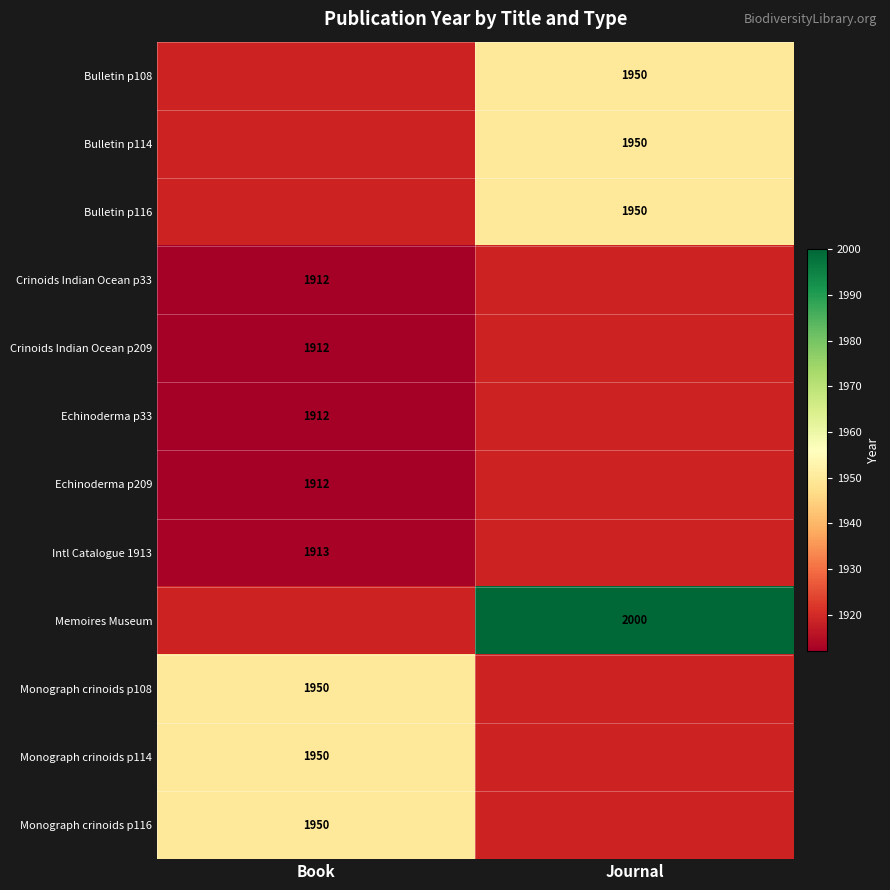

Is it true that Monograph crinoids p114 equals 1950 at Book?

True